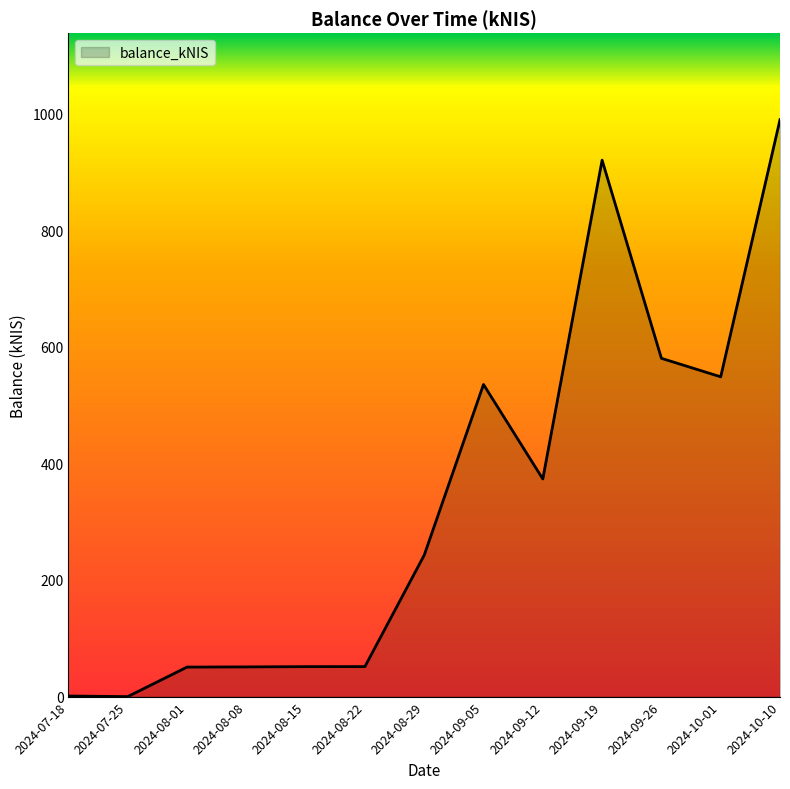

What is the difference between the second highest and minimum values?

919.9